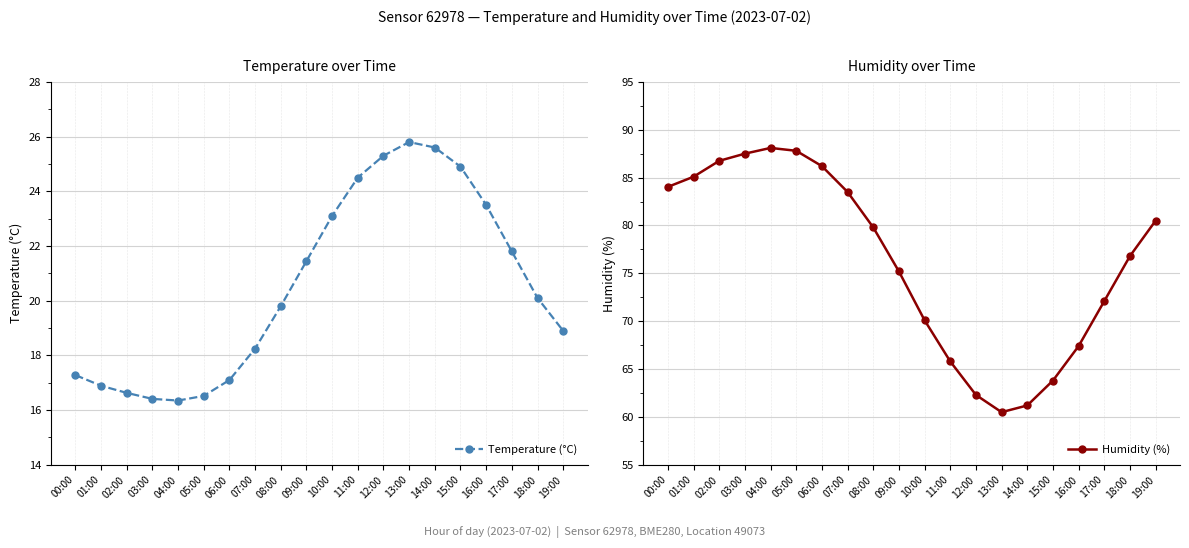

The value of Temperature (°C) at 12:00 is 25.3. True or false?

True